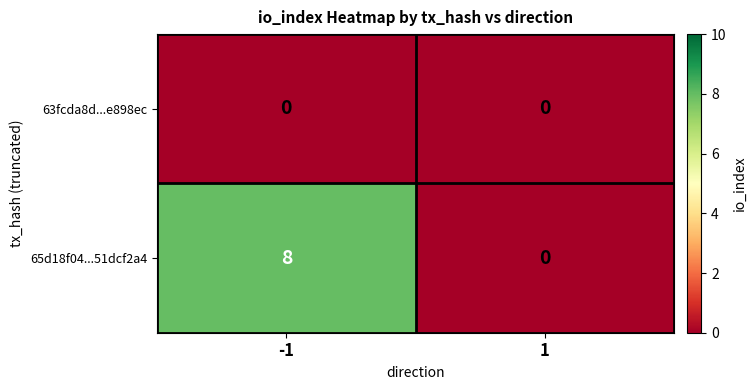

The 65d18f04...51dcf2a4 series shows 2 at -1. True or false?

False